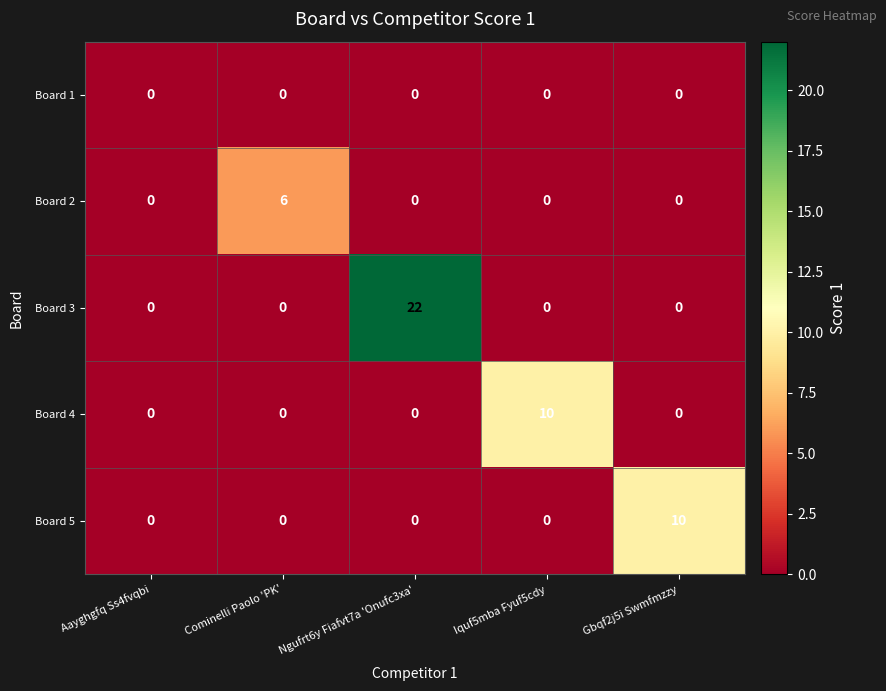

What is the difference between the highest and lowest values at Gbqf2j5i Swmfmzzy?

10